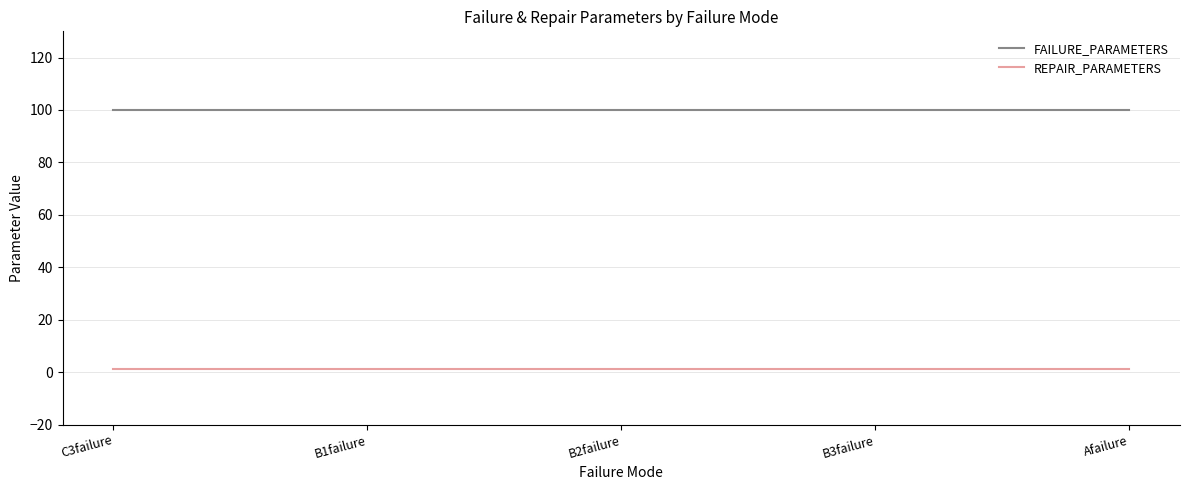

True or false: FAILURE_PARAMETERS has a value of 100 at C3failure.

True